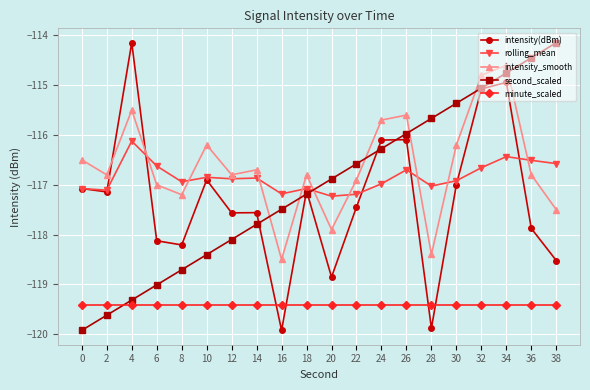

What is the difference between the second_scaled values at 36 and 24?

1.8